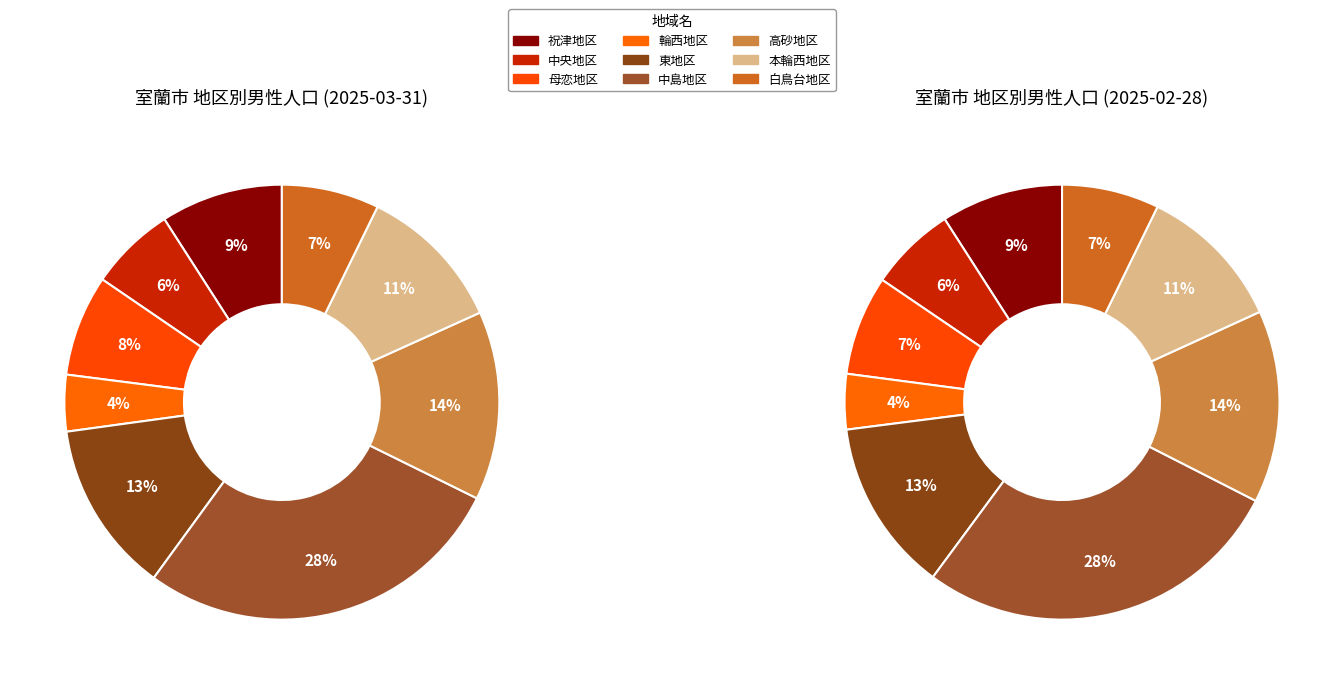

What percentage is NOT represented by 白鳥台地区?

92.8%